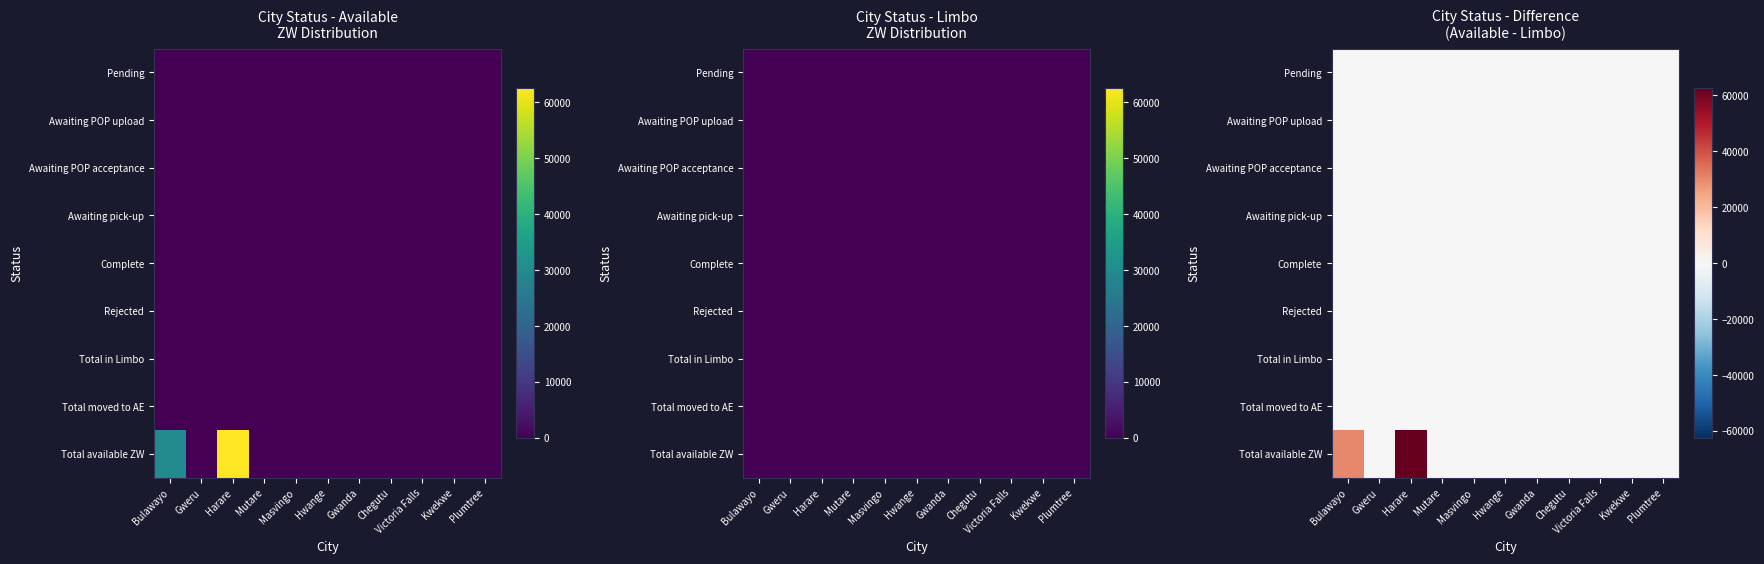

Which series changed the most between Gweru and Chegutu?

Total available ZW